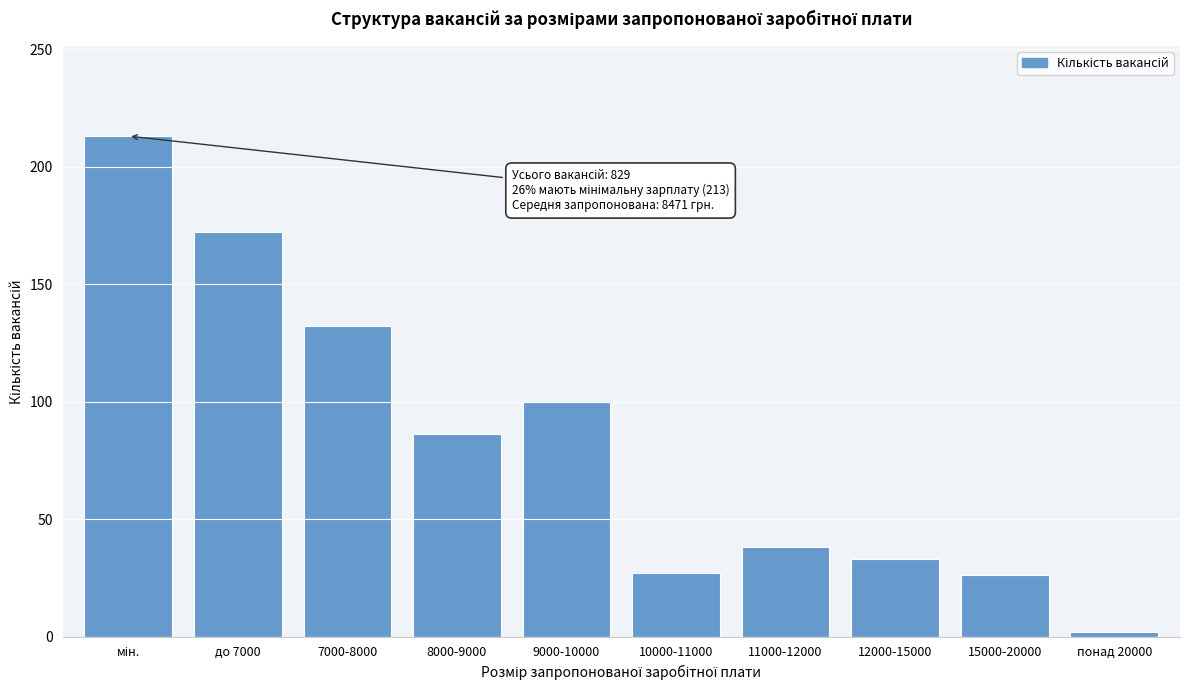

Between 8000-9000 and 7000-8000, which is larger?

7000-8000